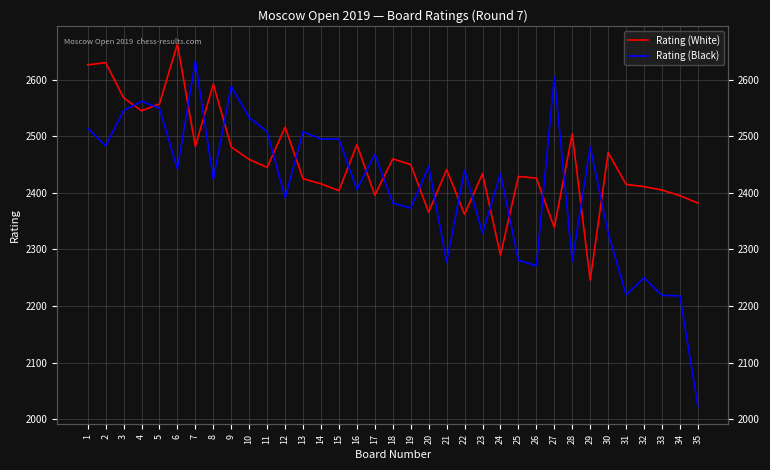

Which has a higher value, 4 or 29?

4